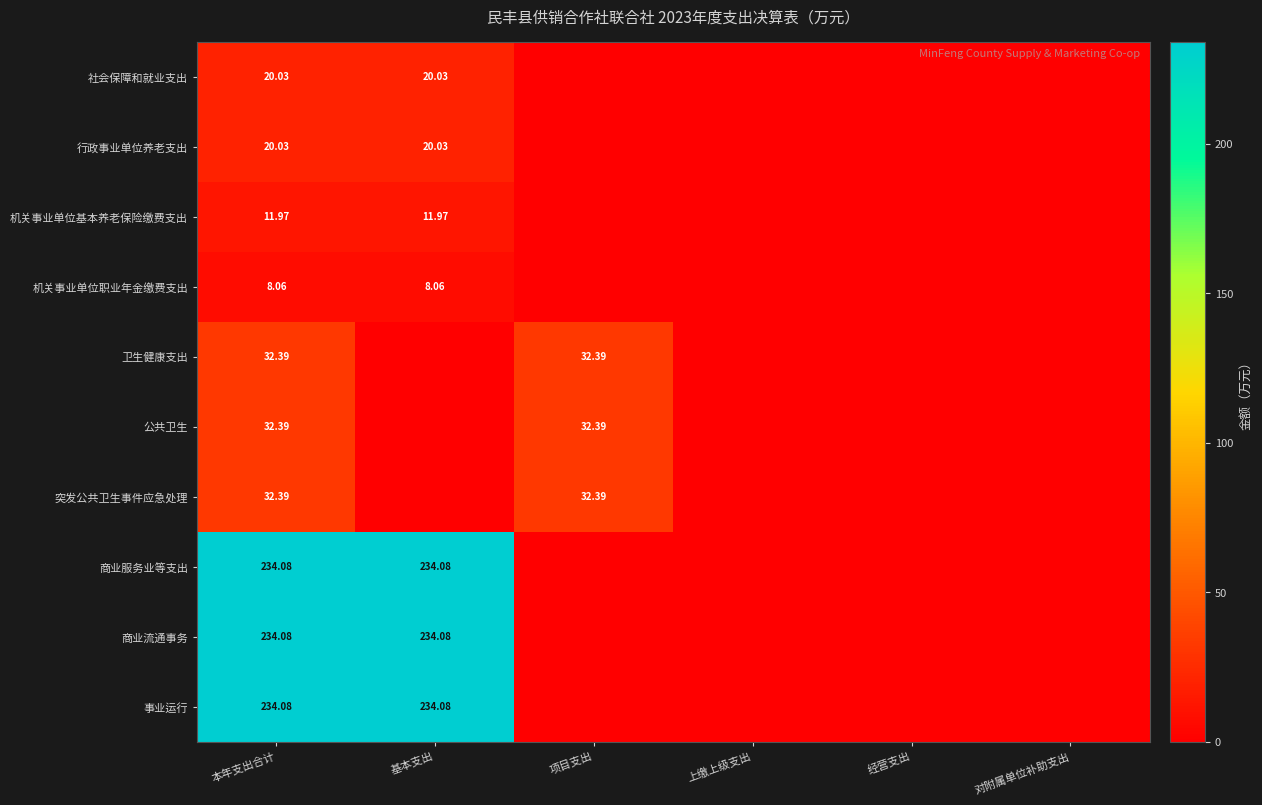

Is it true that 机关事业单位基本养老保险缴费支出 equals 12.0 at 基本支出?

True